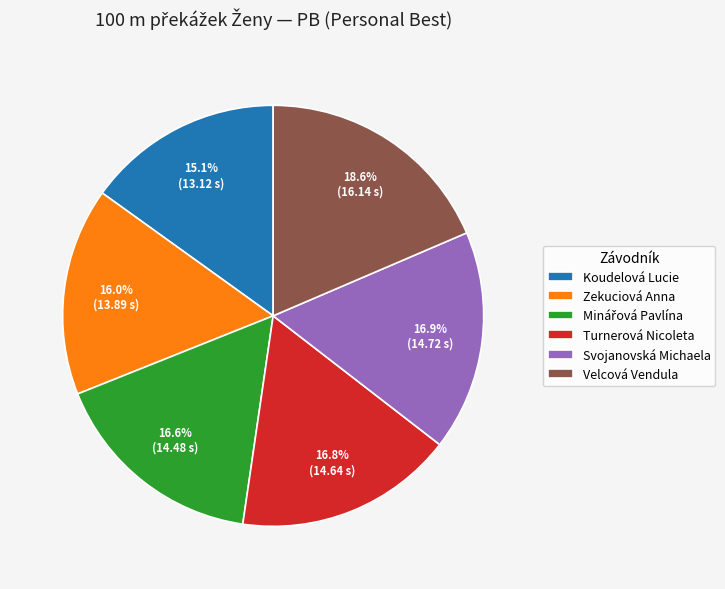

Count the number of slices in the pie.

6